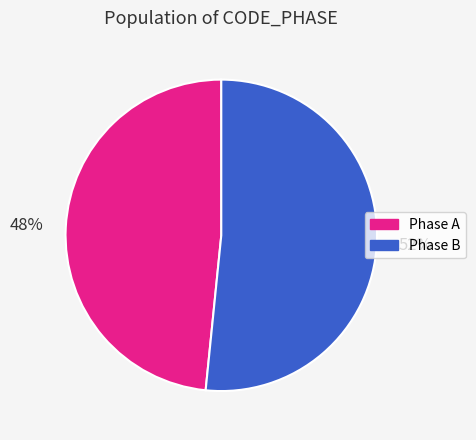

Is there a majority slice in this chart?

Yes